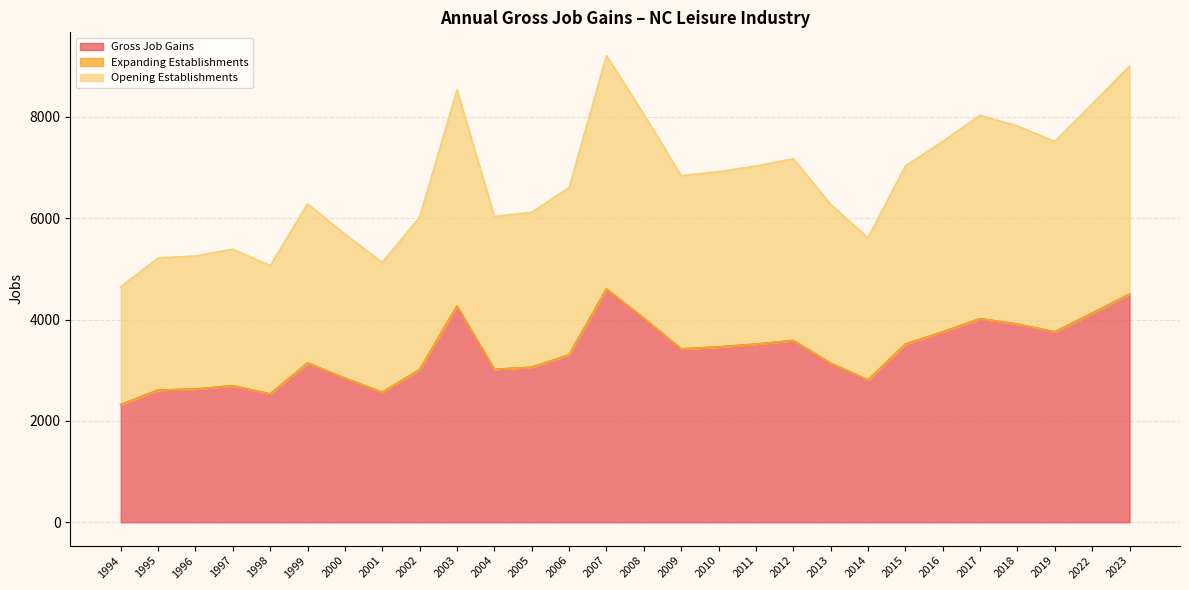

How many interior local valleys does the Gross Job Gains series have?

6